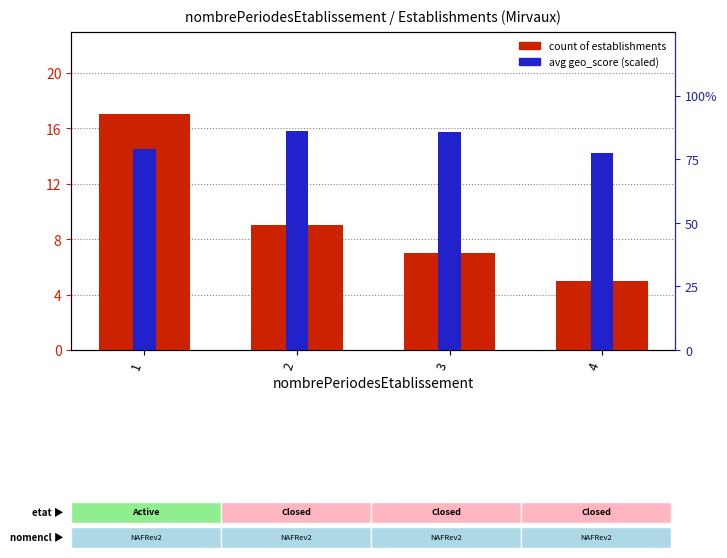

Reading right to left, list all the values displayed in this chart.

count of establishments: 4=5.0	3=7.0	2=9.0	1=17.0
avg geo_score (scaled): 4=14.2	3=15.7	2=15.8	1=14.5